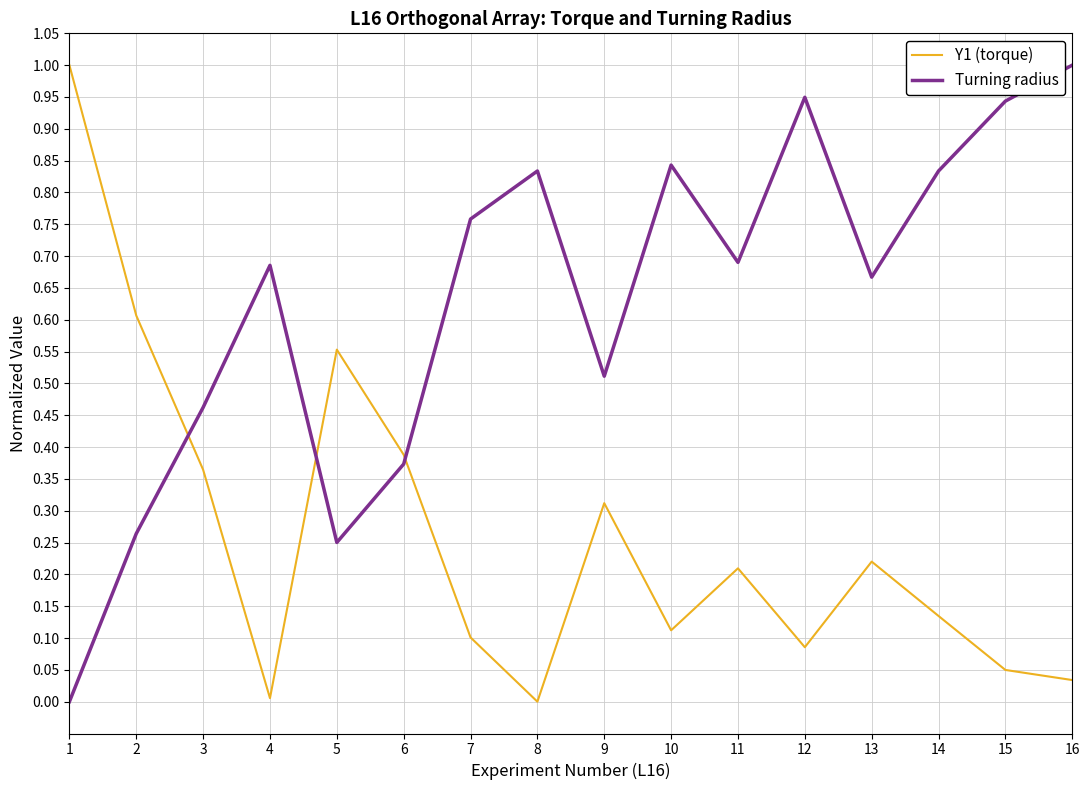

True or false: Y1 (torque) and Turning radius intersect in this chart.

True